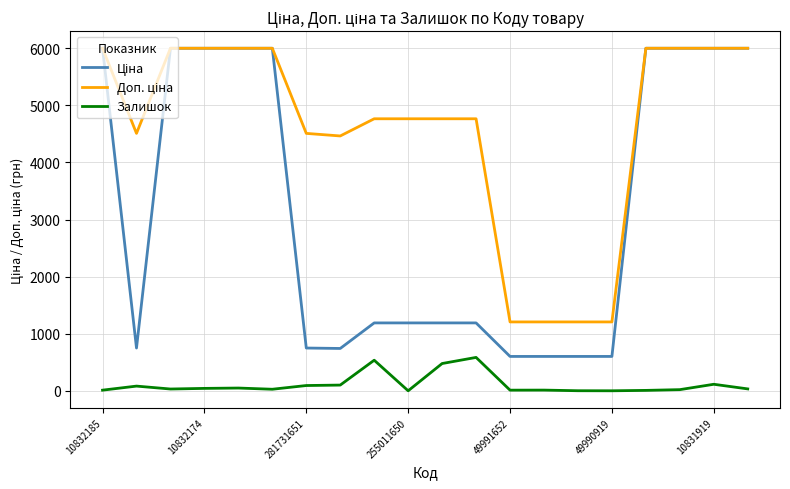

What is the greatest value displayed?

5996.8